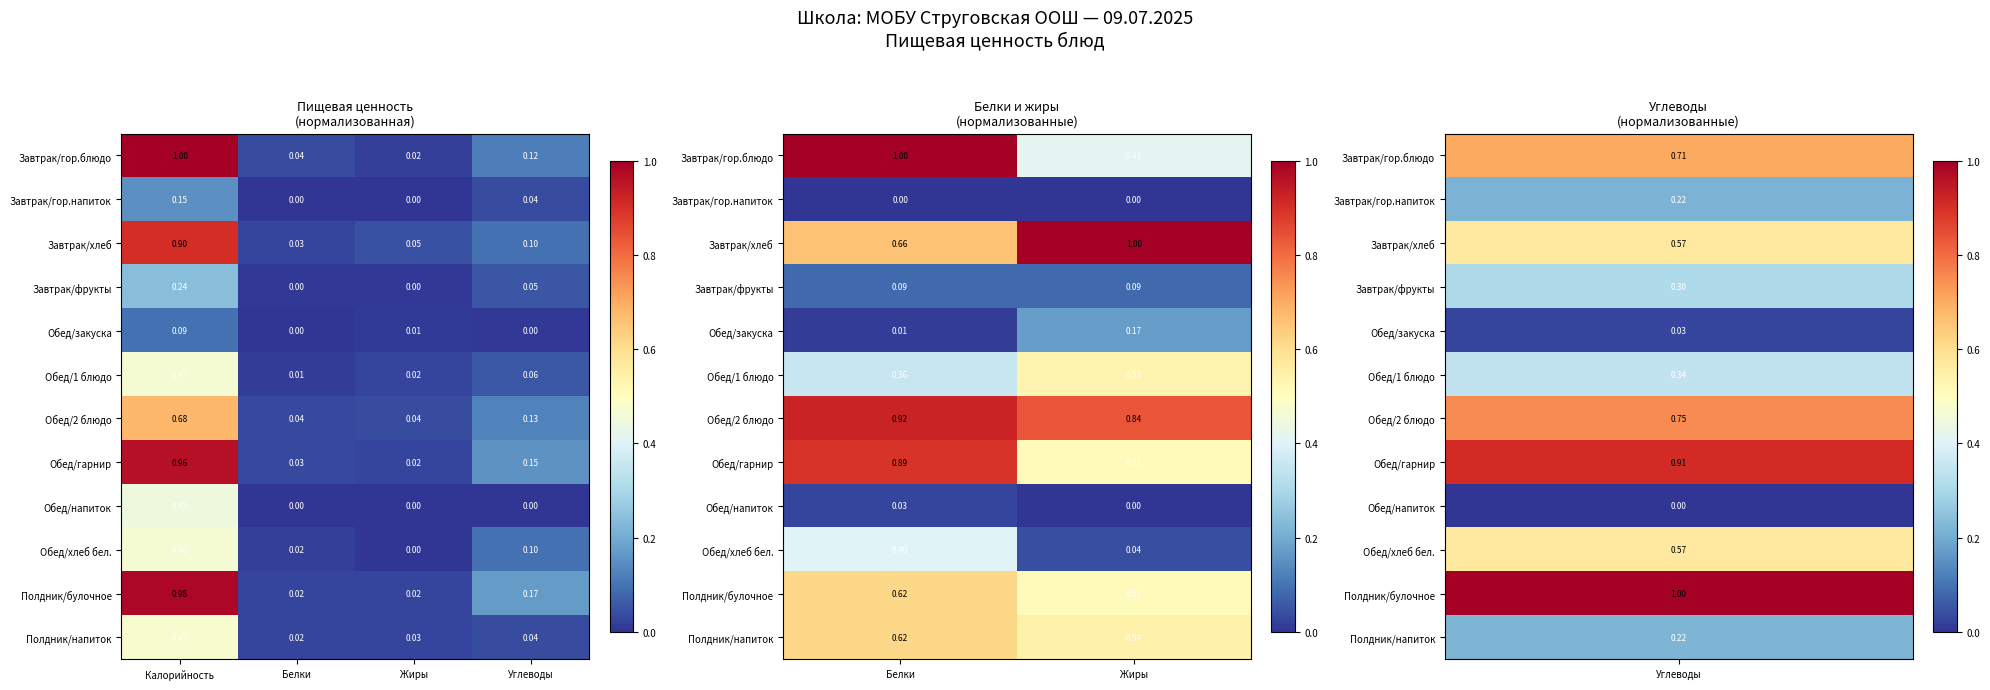

What is the difference between the maximum and minimum values in the Обед/хлеб бел. series?

0.4